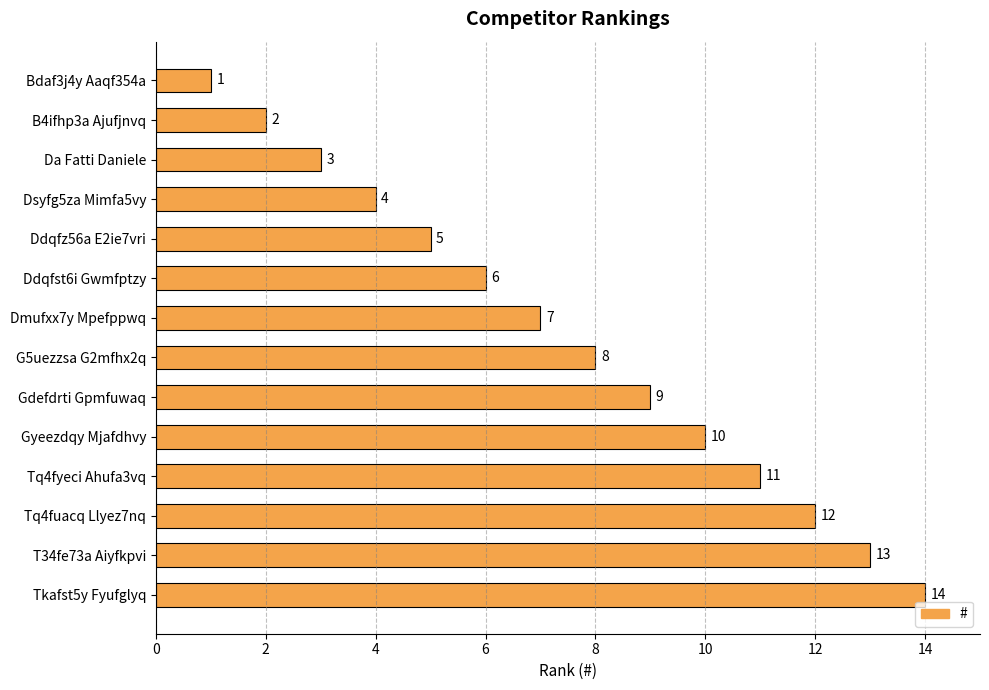

How many values are below 8?

7